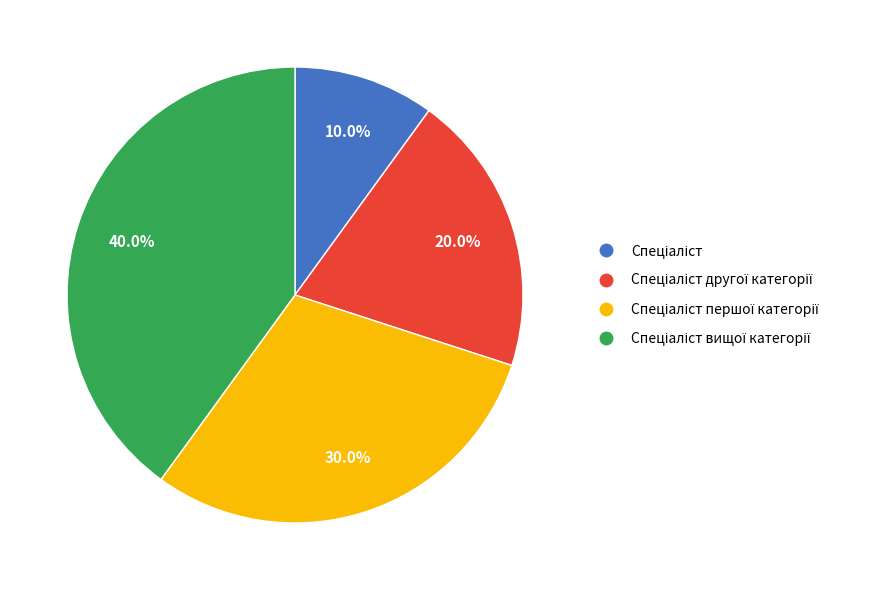

Is there a majority slice in this chart?

No